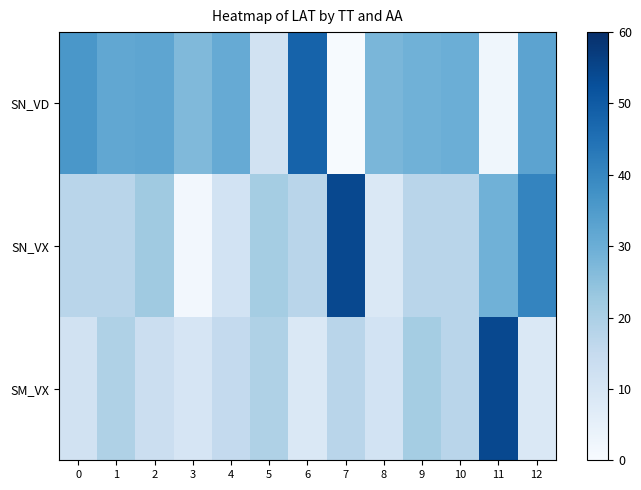

Rank the series at 5 from highest to lowest value.

SN_VX, SM_VX, SN_VD